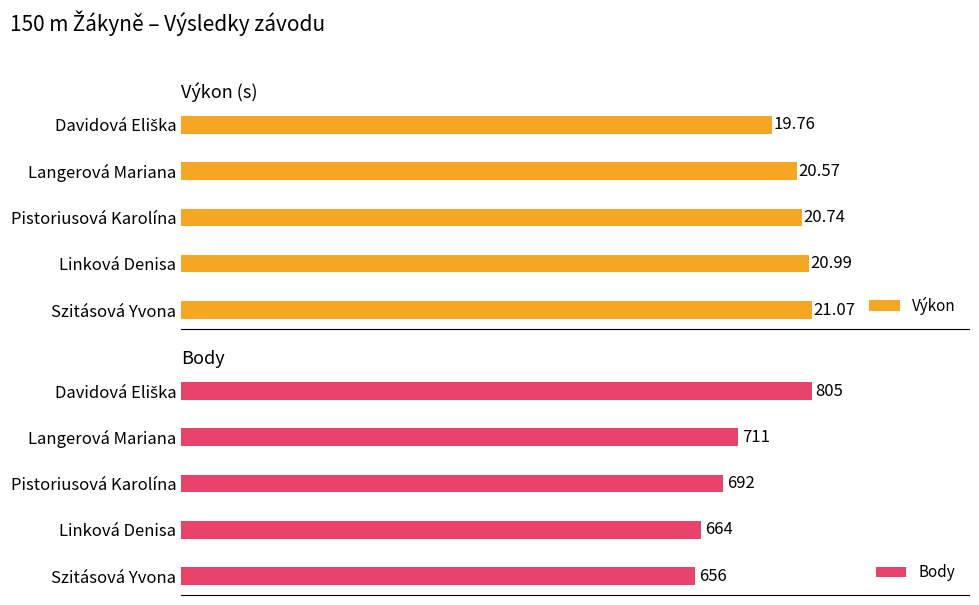

Which series has the largest range (max minus min)?

Body